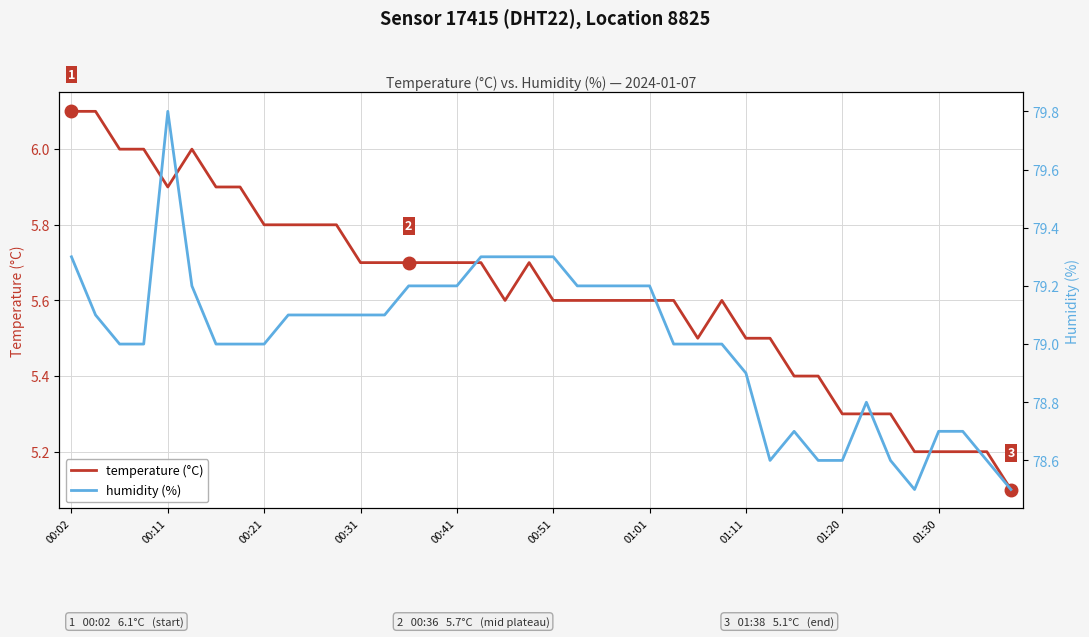

What is the minimum value for temperature (°C)?

5.1